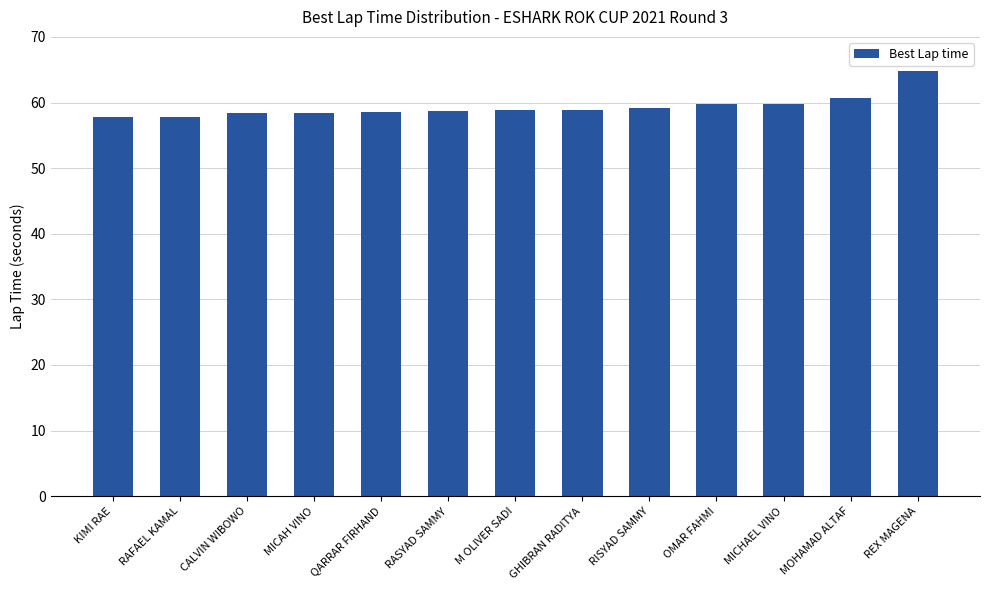

What is the value of the 13th bar from the left?

64.7